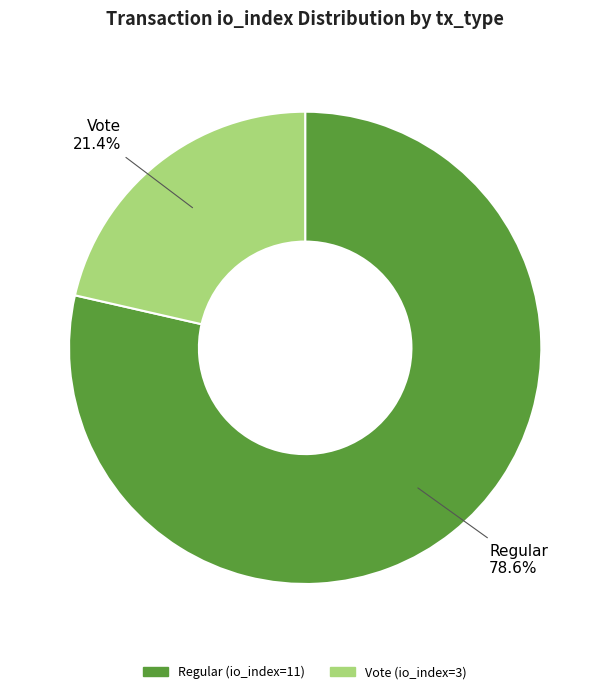

Does Vote account for over 50% of the chart?

No